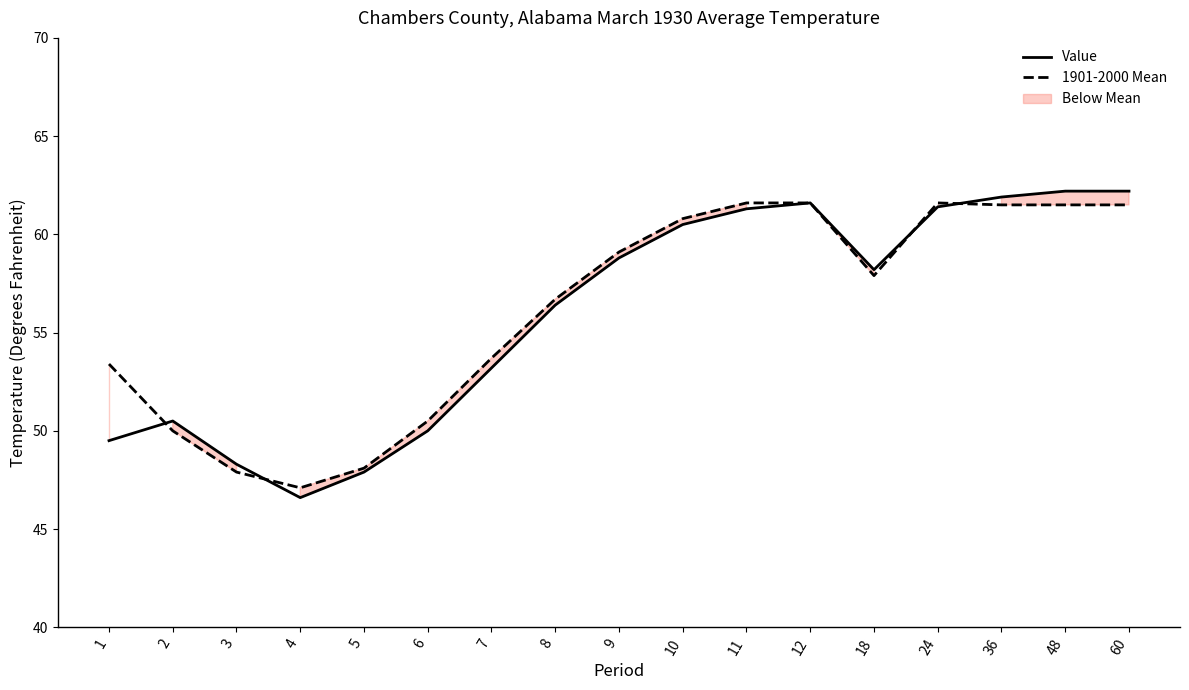

Where is the first local maximum for 1901-2000 Mean?

24